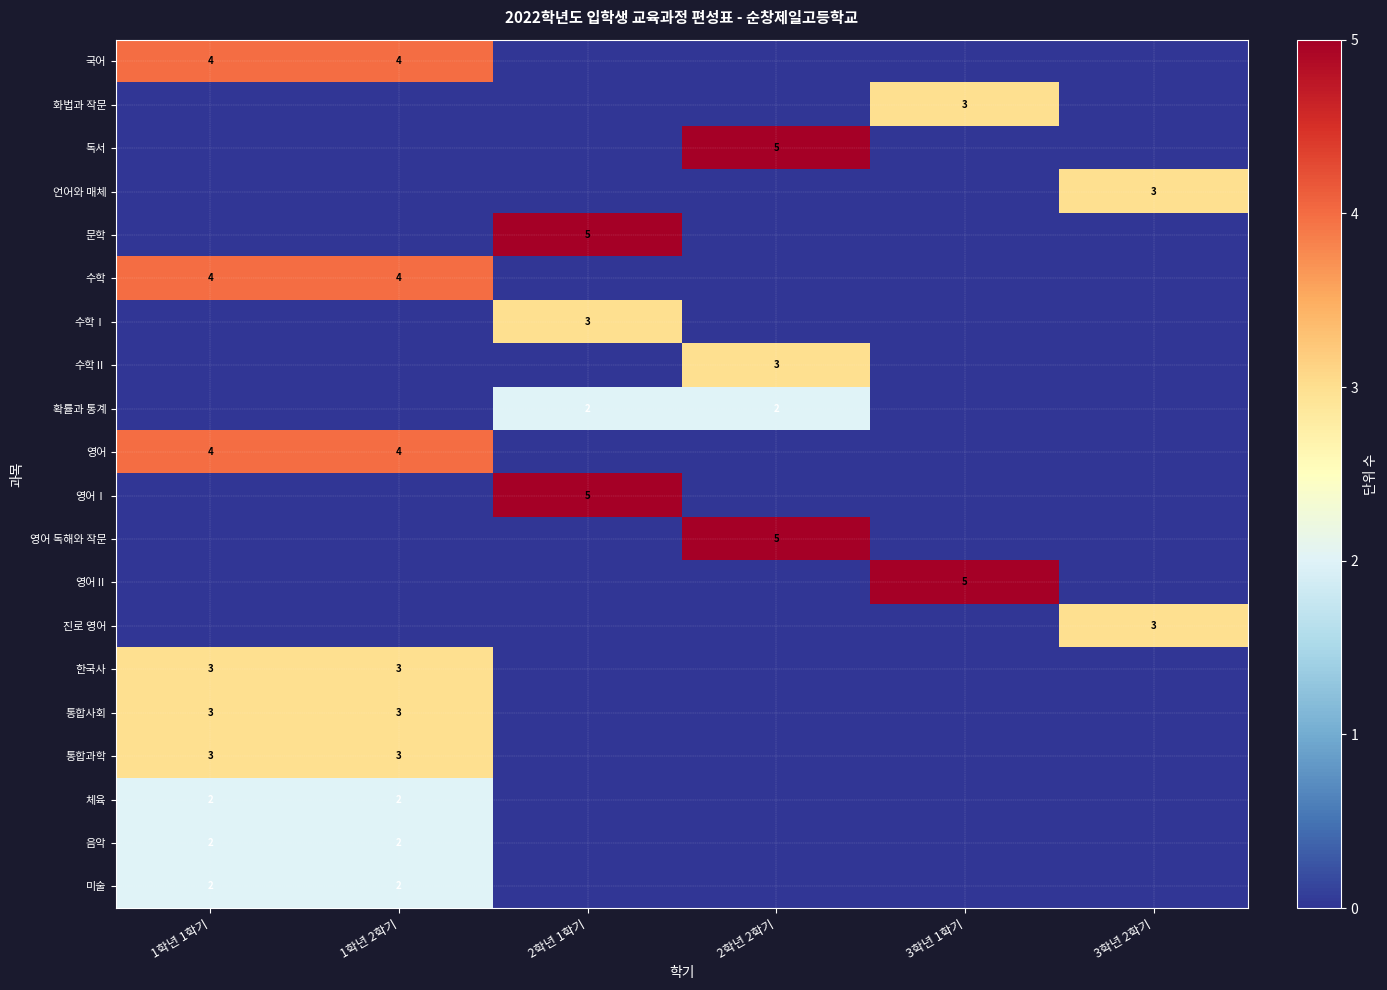

Is it true that 화법과 작문 equals 3 at 3학년 1학기?

True